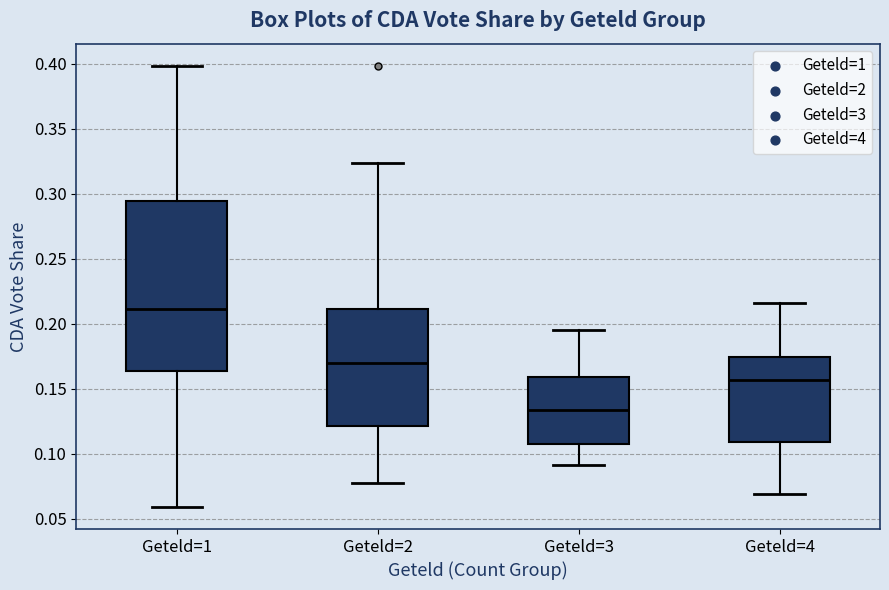

Where does the upper whisker of the box for Geteld=4 end on the y-axis? The values are not printed on the chart, so give them approximately, as read against the axis.

0.215